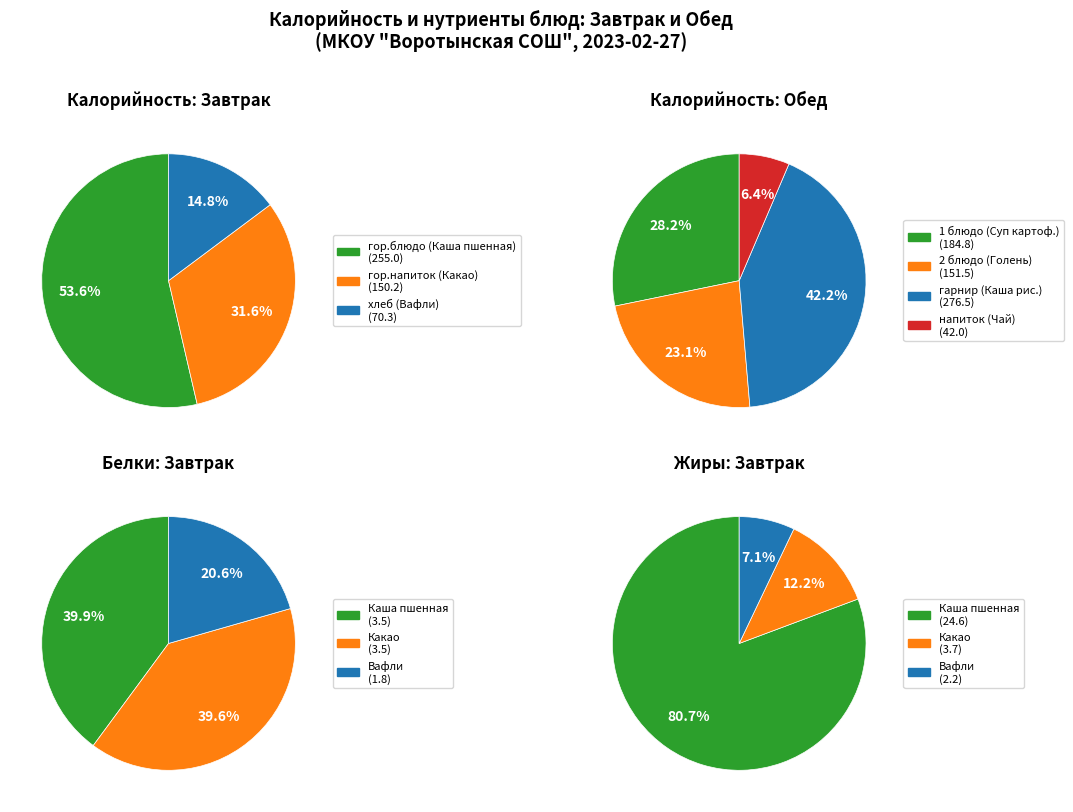

Do 1 and 0 together represent more than half of the pie?

Yes